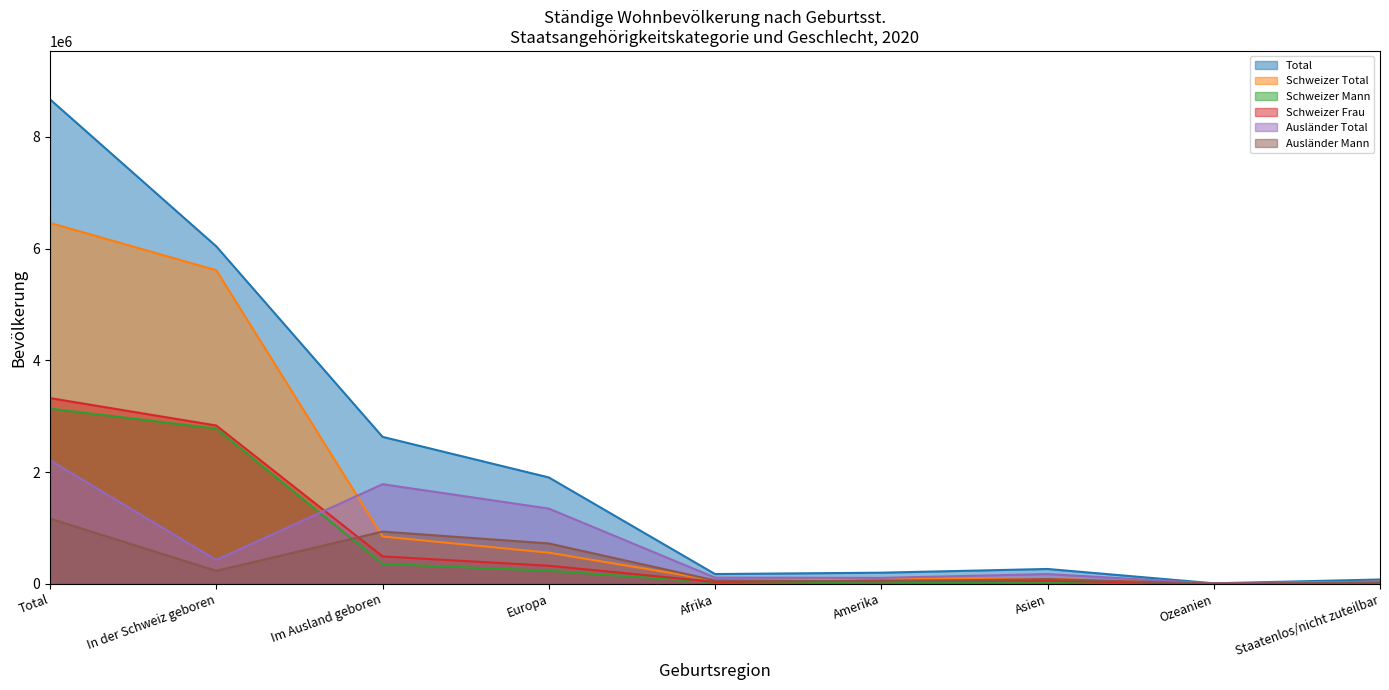

True or false: Ausländer Mann and Schweizer Mann intersect in this chart.

True